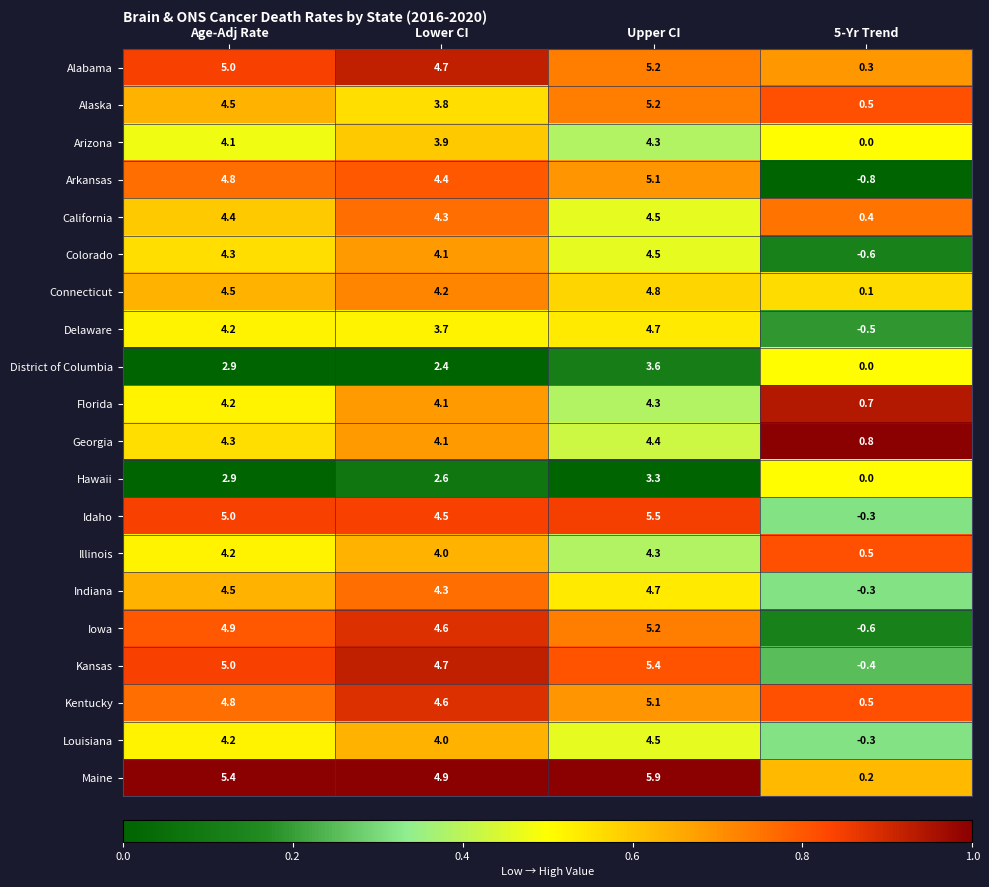

Which series has the widest spread of values?

Arkansas